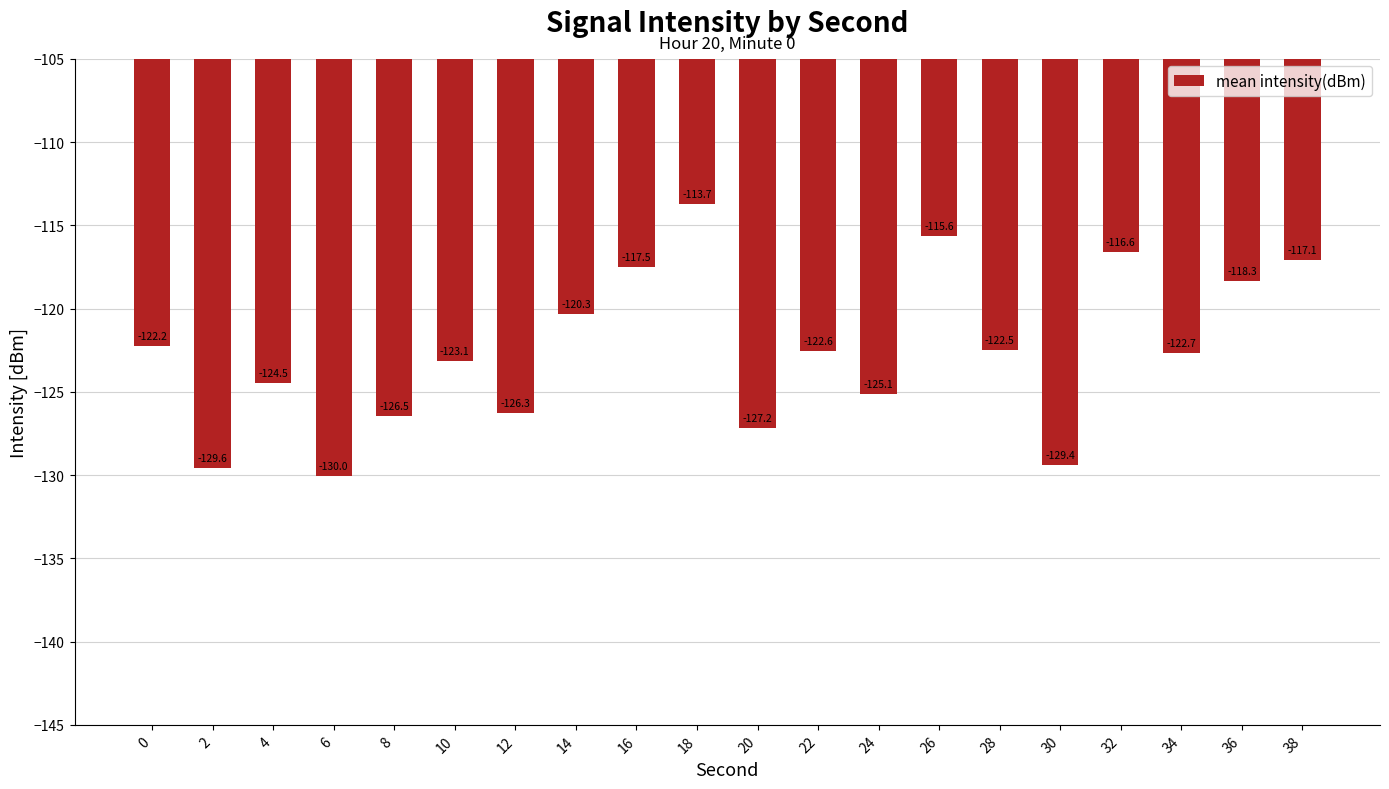

The value at 8 is -30.5. True or false?

False